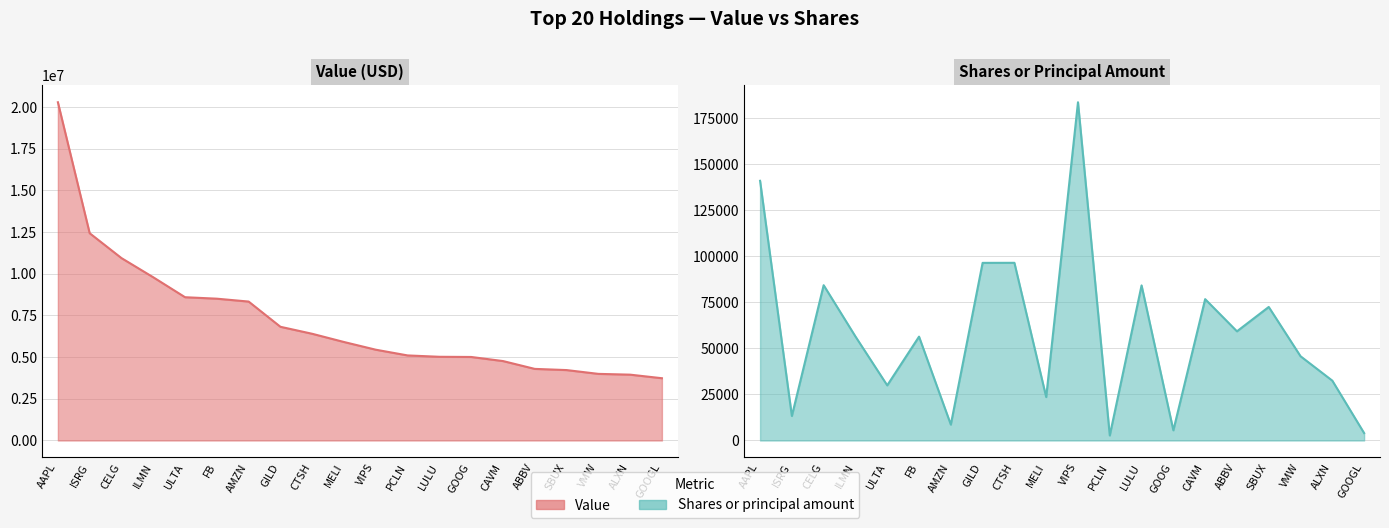

What is the sum of all Shares or principal amount values?

1172509